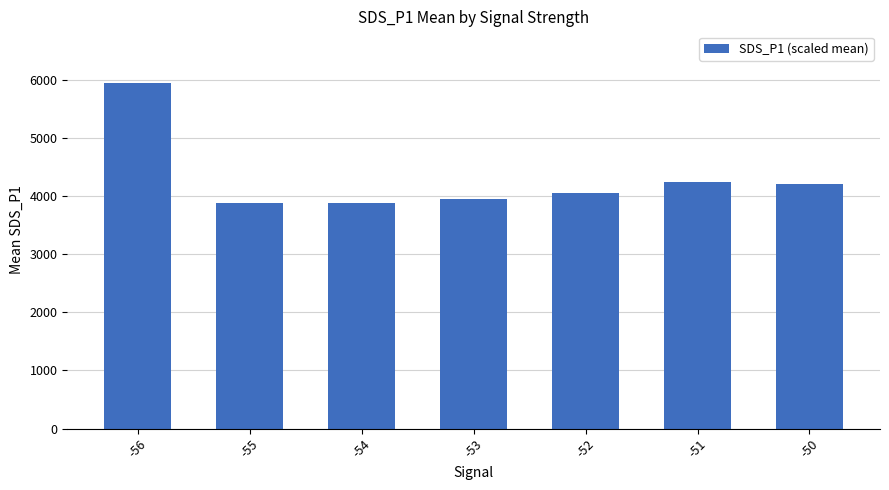

At which label does the data first exceed 4059?

-56